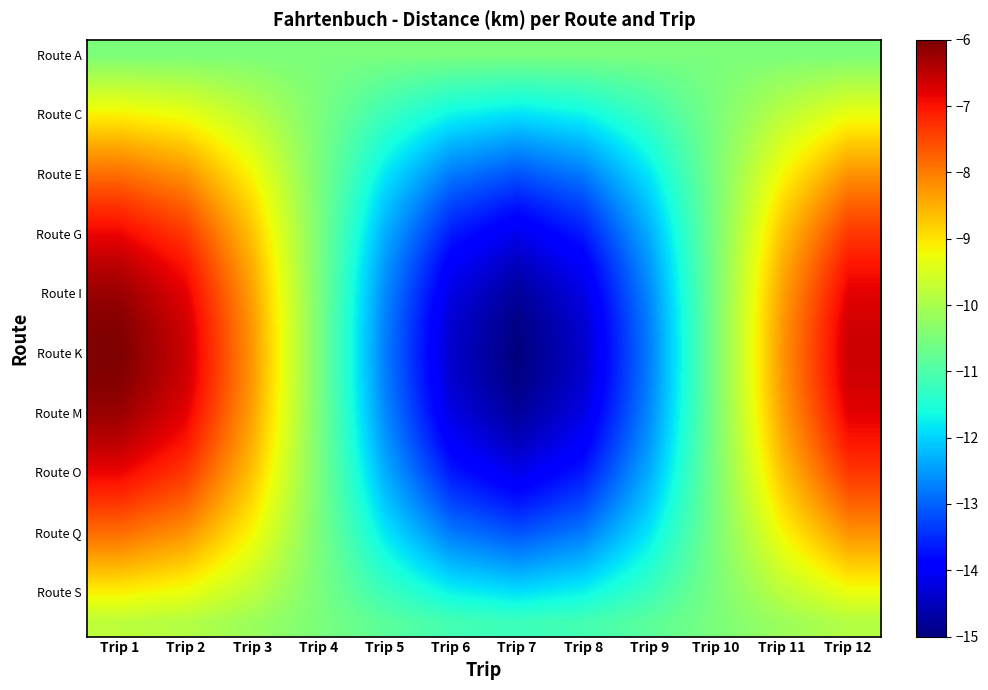

At which category is the sum across all series the highest?

Trip 1